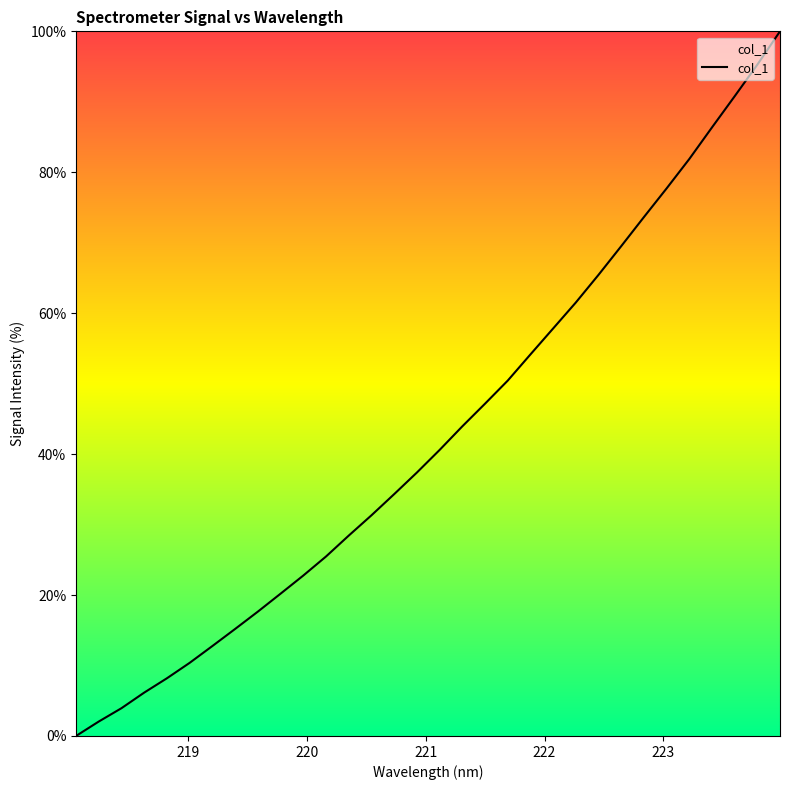

What is the difference between the maximum and minimum values?

100.0